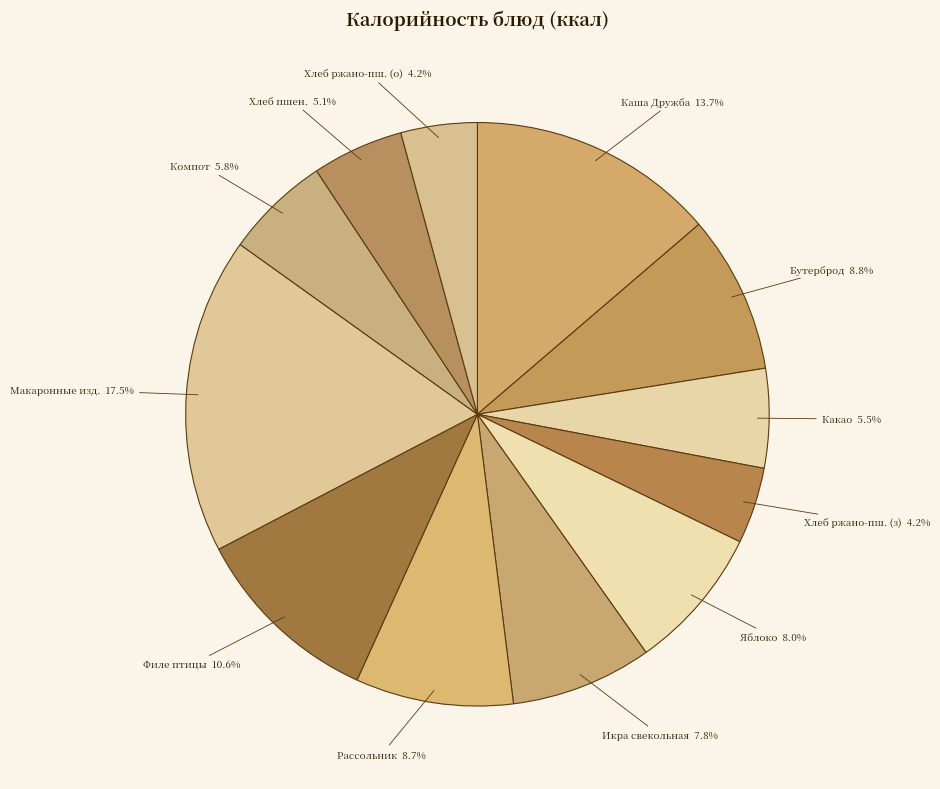

To the nearest percent, what is the difference between the largest and smallest slice percentages?

13%